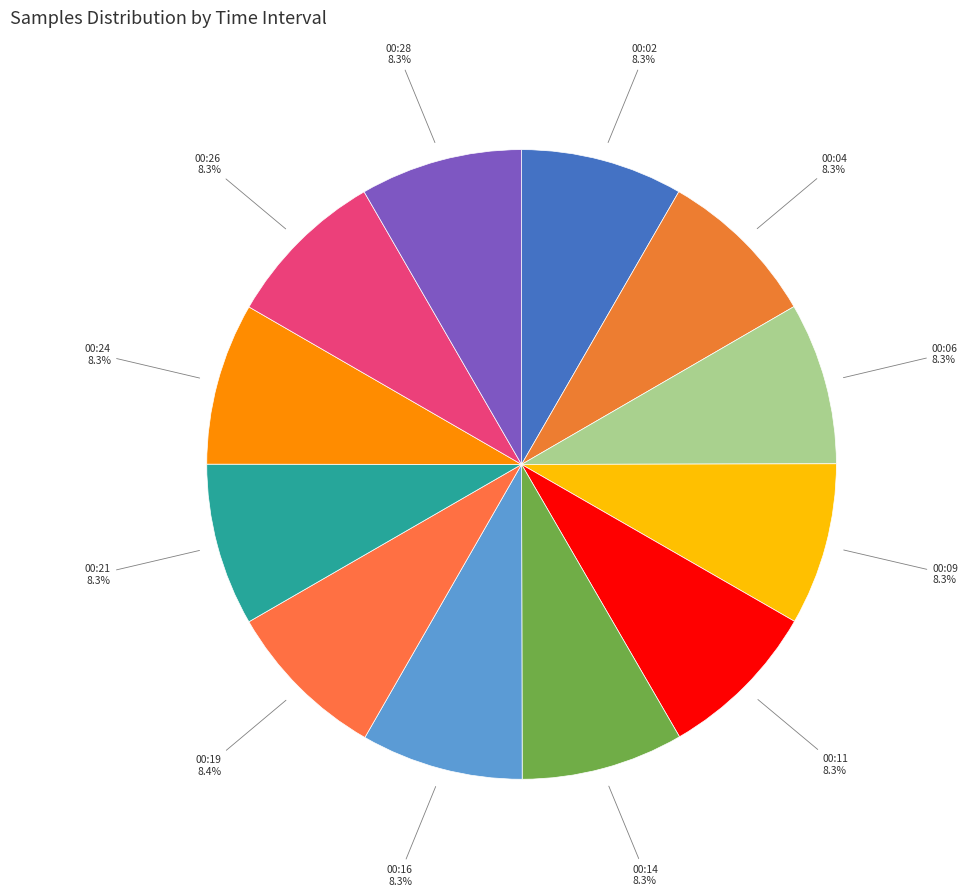

What is the ratio of the value at 00:14 to the value at 00:24?

1.0